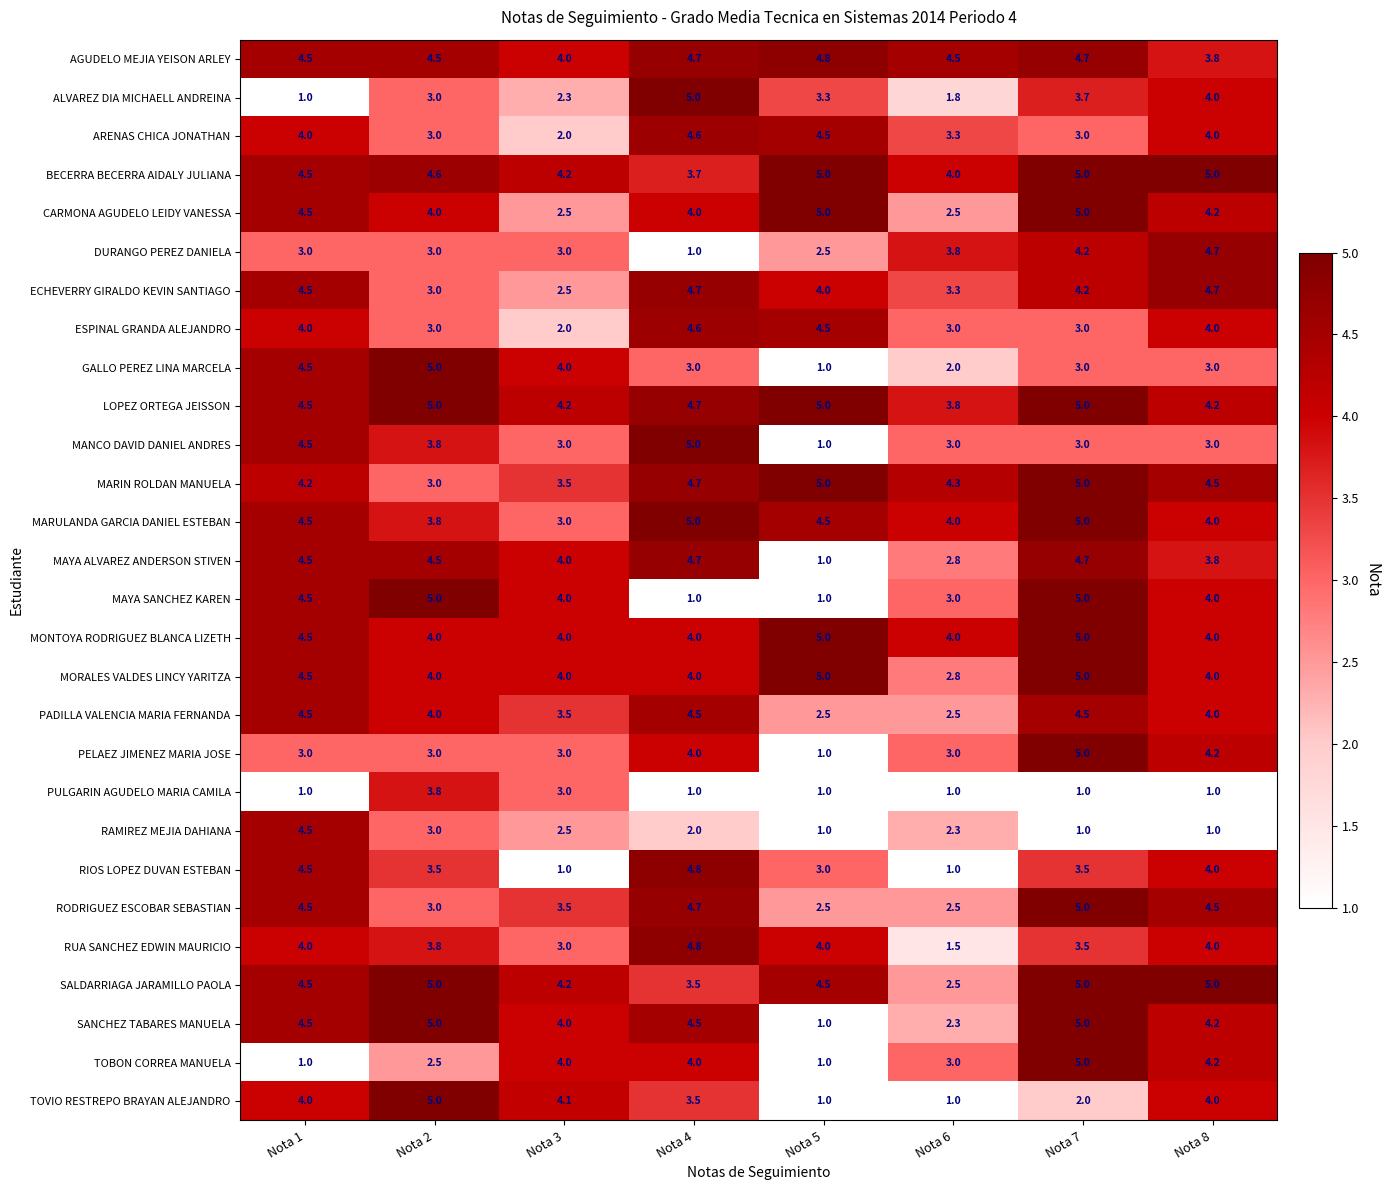

What is the sum of the RAMIREZ MEJIA DAHIANA values at Nota 6 and Nota 2?

5.3